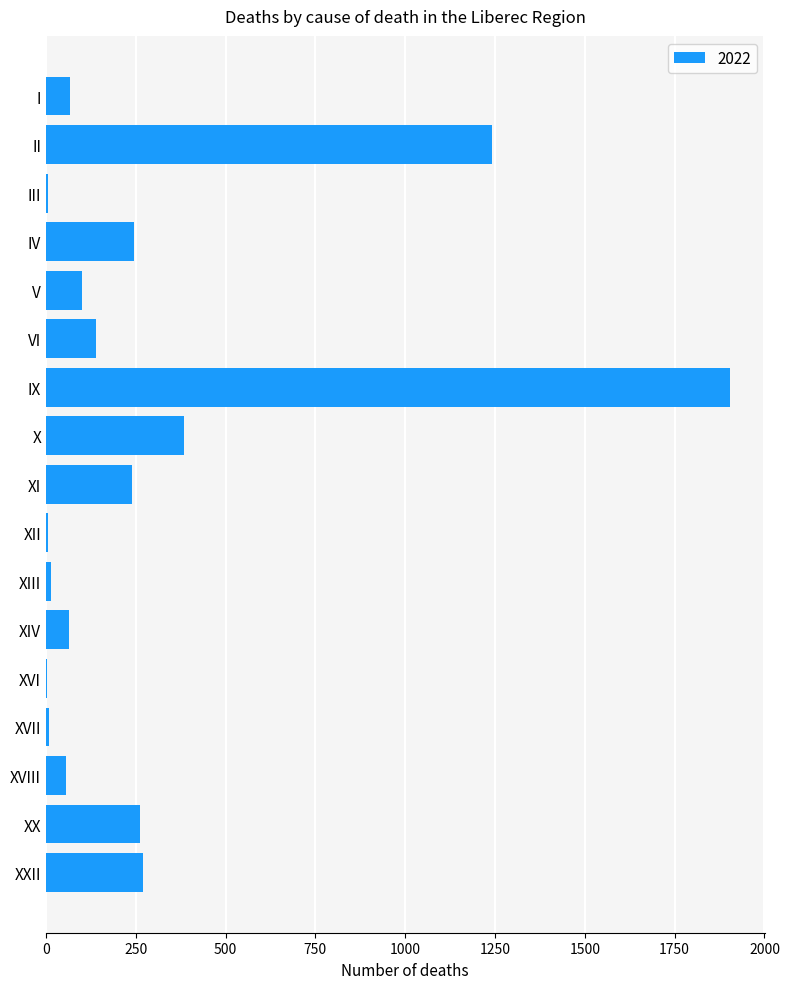

Which has a higher value, X or IV?

X